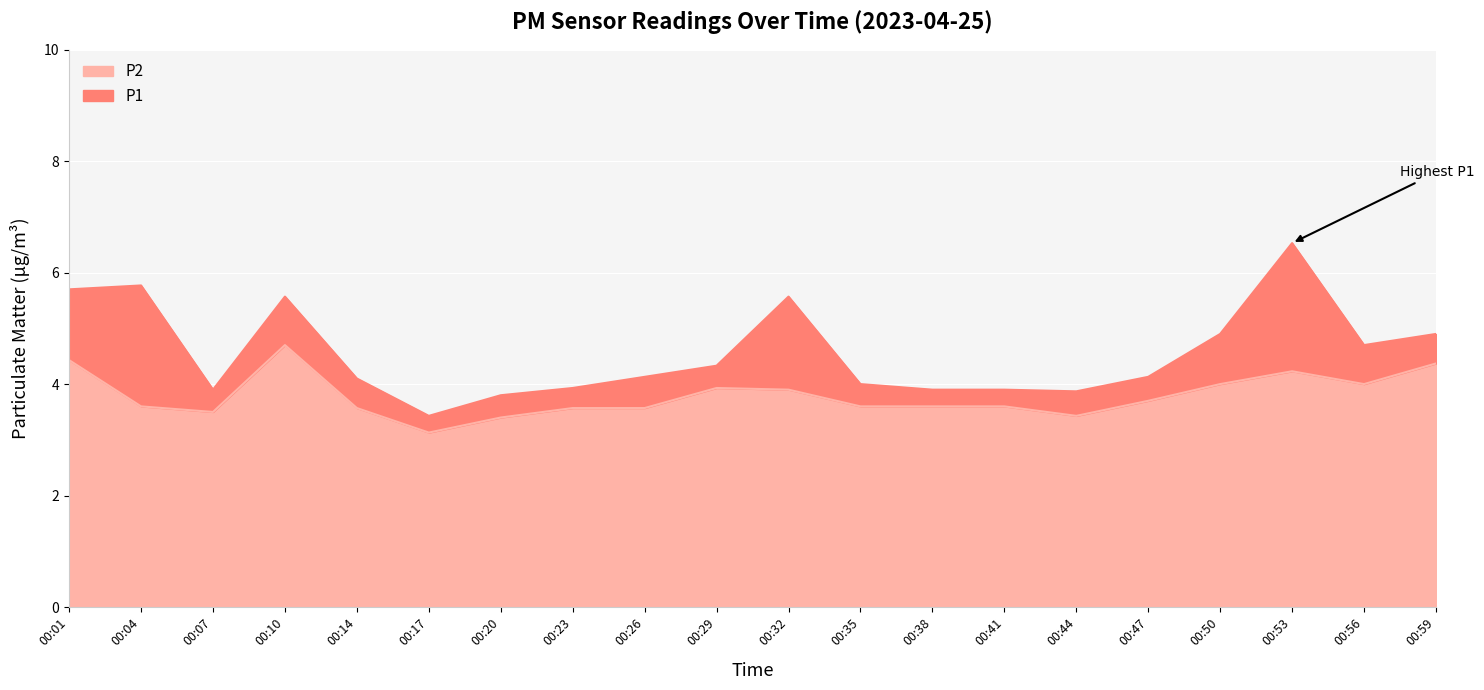

Reading left to right, list all the values displayed in this chart.

P1: 5.7	5.8	3.9	5.6	4.1	3.4	3.8	3.9	4.1	4.3	5.6	4.0	3.9	3.9	3.9	4.1	4.9	6.5	4.7	4.9
P2: 4.4	3.6	3.5	4.7	3.6	3.1	3.4	3.6	3.6	3.9	3.9	3.6	3.6	3.6	3.4	3.7	4.0	4.2	4.0	4.4